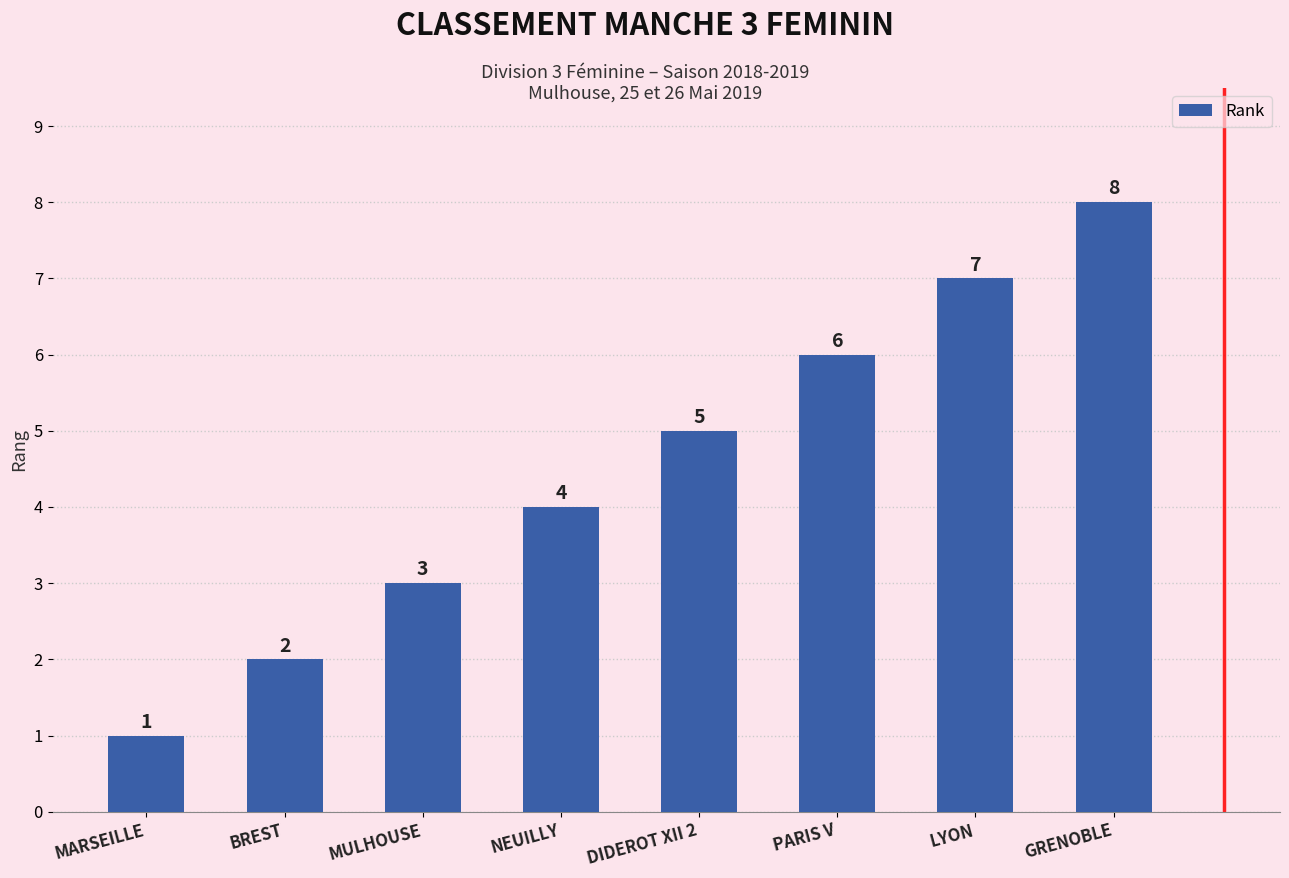

What is the sum of the values at MULHOUSE and GRENOBLE?

11